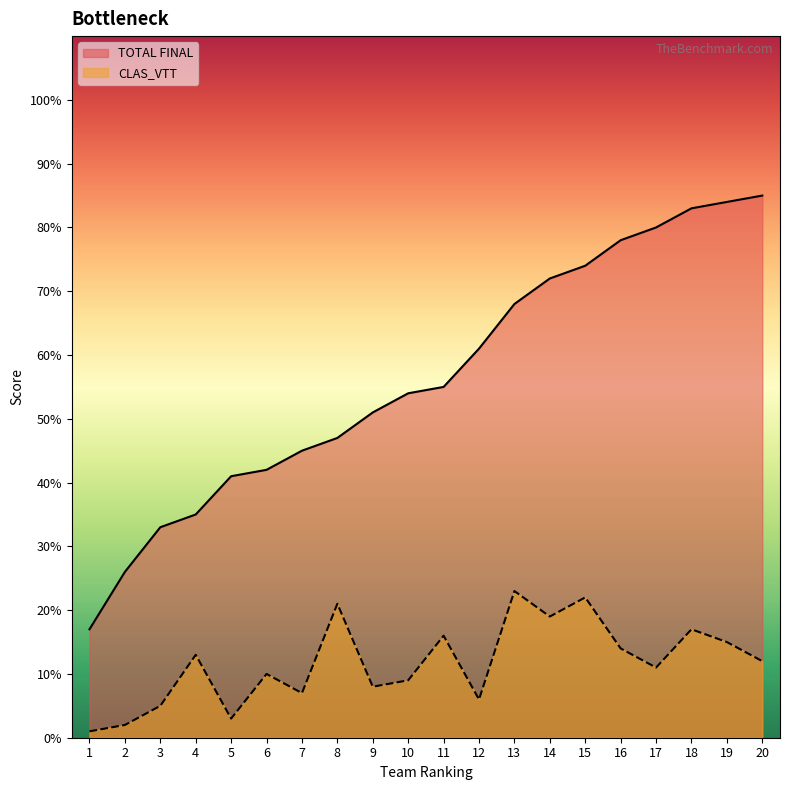

What is the difference between the highest and lowest values at 4?

22